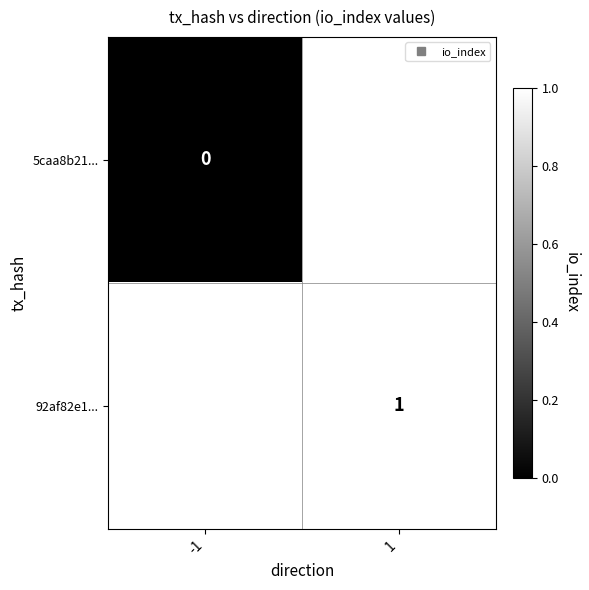

True or false: 92af82e1... has a value of 0.6 at 1.

False